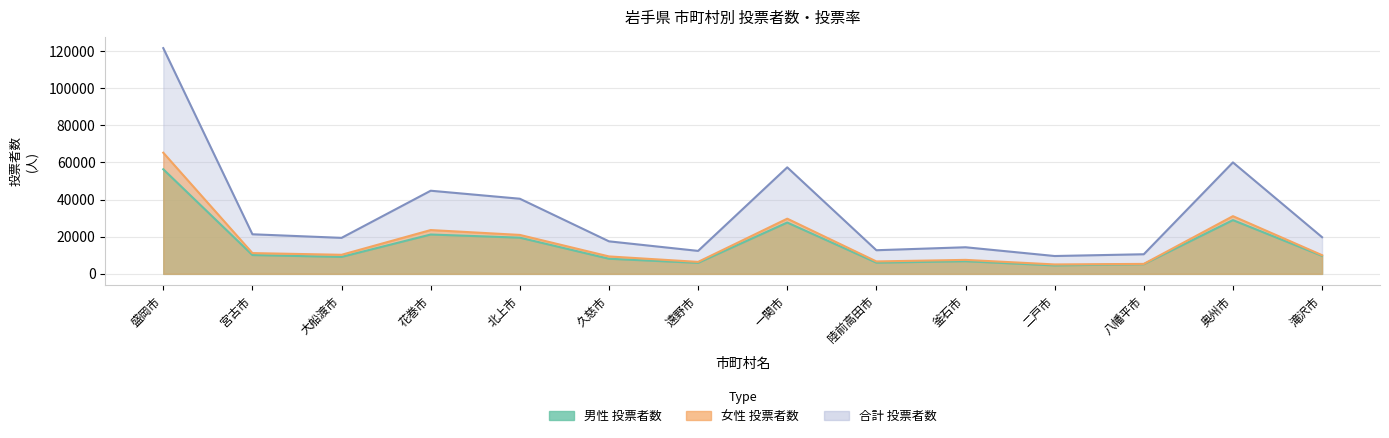

At which label does female_voters first exceed 10266?

盛岡市